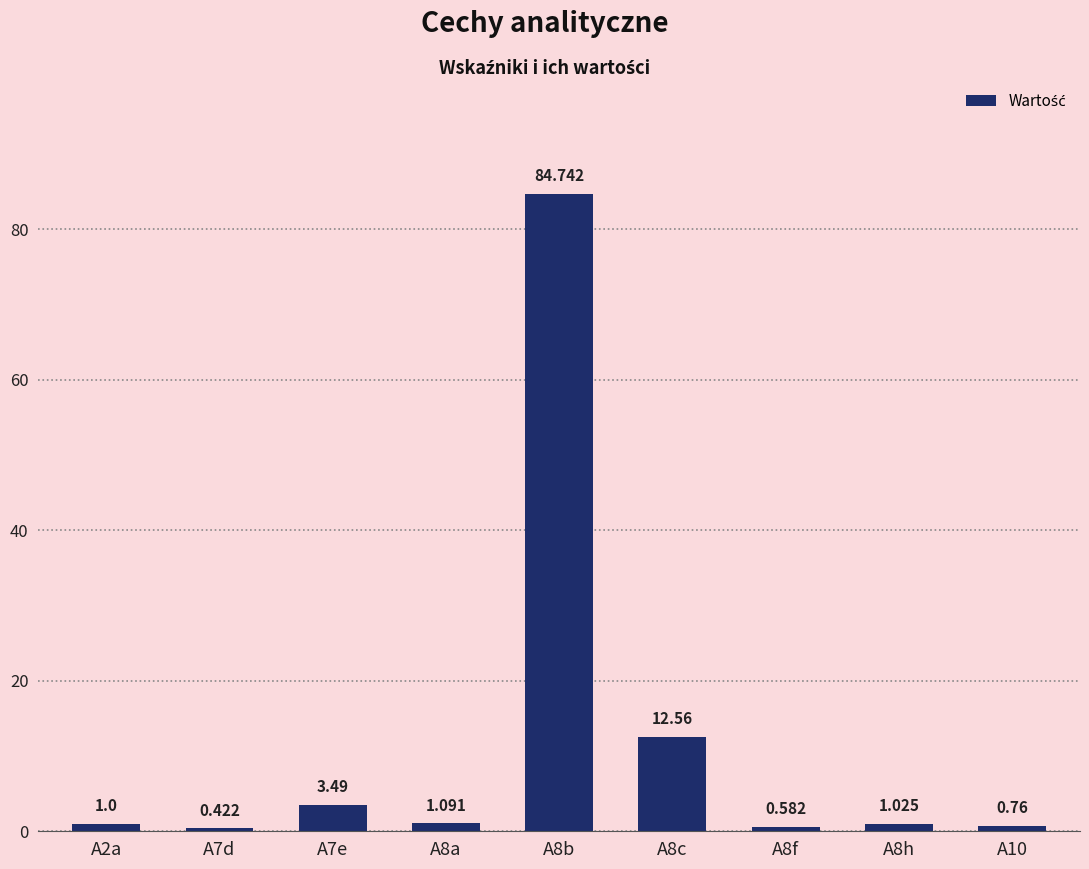

Does the chart contain any negative values?

No